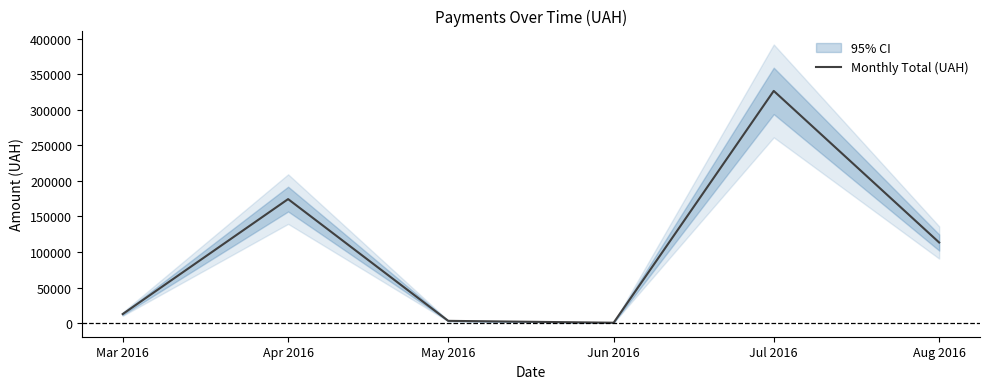

What position from the right is Mar 2016?

6